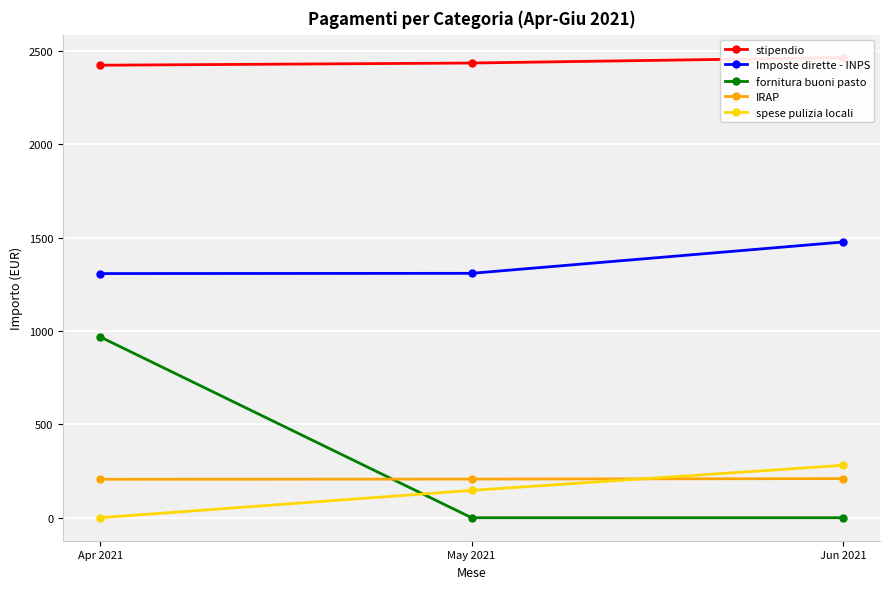

Is the value of fornitura buoni pasto at May 2021 greater than the value of spese pulizia locali at May 2021?

No